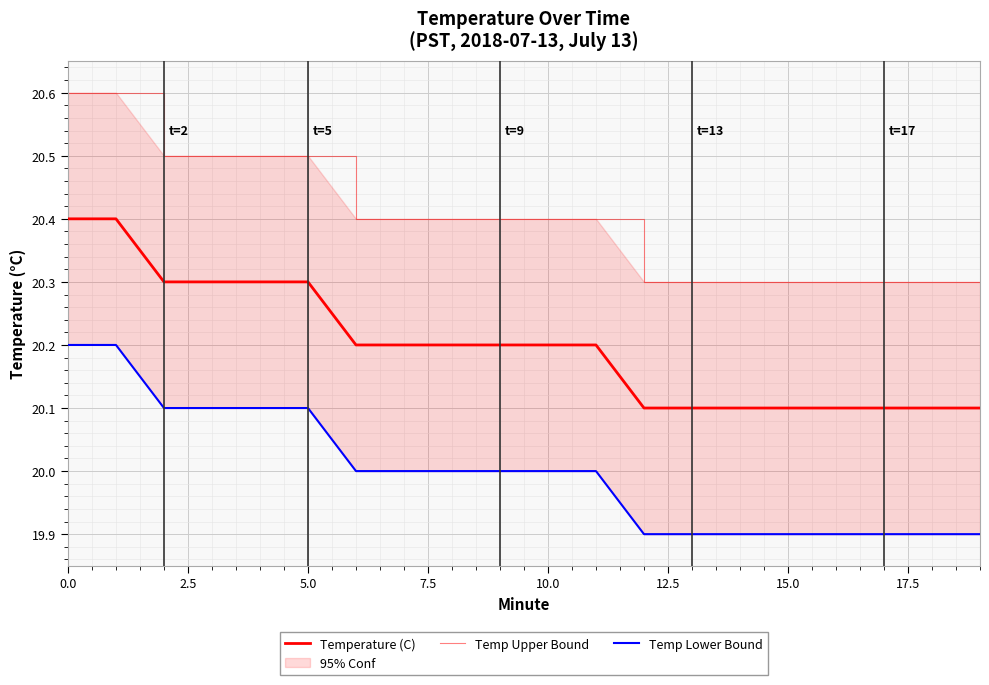

The Temperature (C) series shows 8.9 at 0.0. True or false?

False